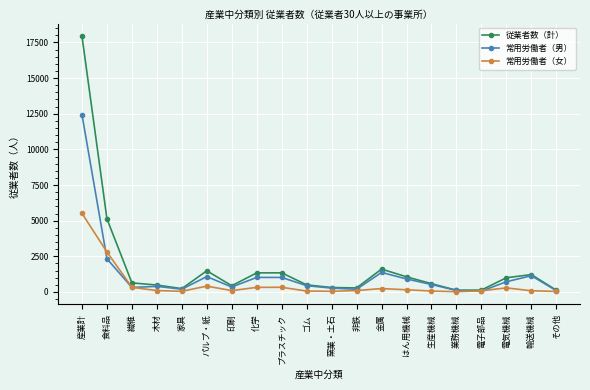

True or false: 従業者数（計） has a value of 17933 at 産業計.

True